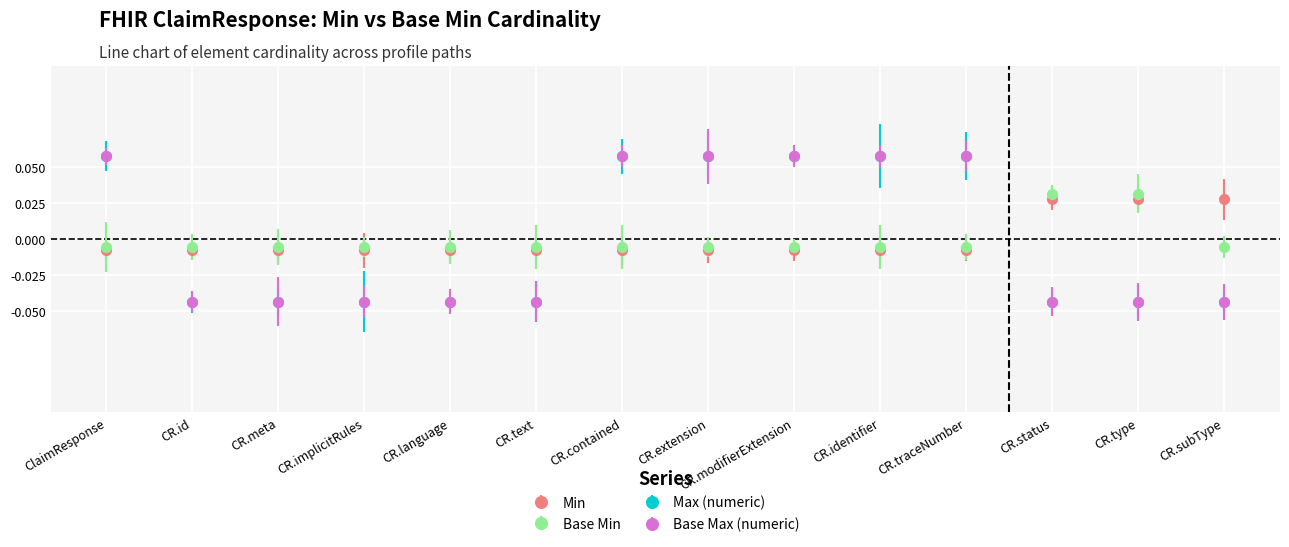

True or false: Max (numeric) and Base Min intersect in this chart.

True